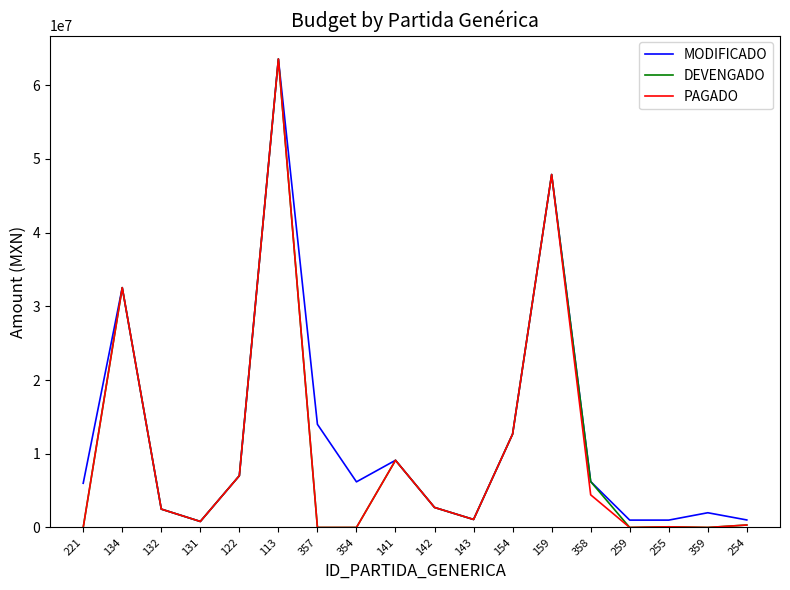

The value of PAGADO at 358 is 1743333.4. True or false?

False